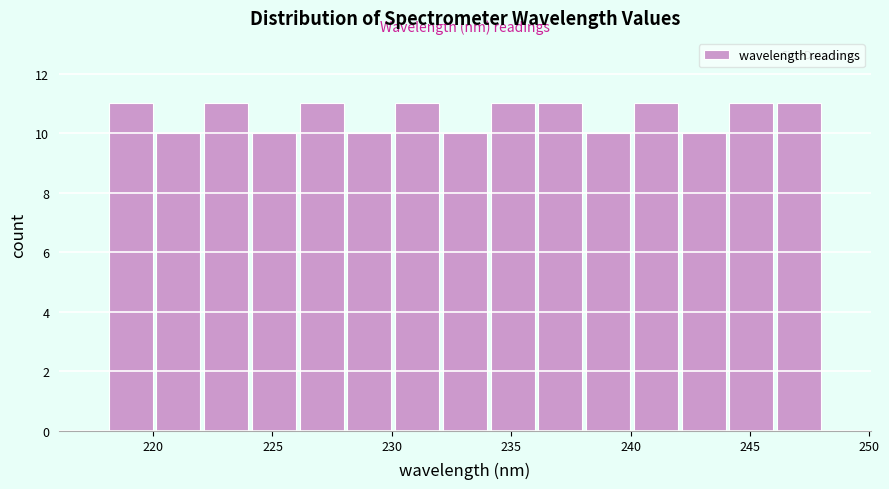

Reading left to right, transcribe this chart: for each bar, give the range it covers on the x-axis and its height. Neither the bar edges nor the heights are printed on the chart, so give them approximately, as read against the axes.

218 to 220: 11
220 to 222: 10
222 to 224: 11
224 to 226: 10
226 to 228: 11
228 to 230: 10
230 to 232: 11
232 to 234: 10
234 to 236: 11
236 to 238: 11
238 to 240: 10
240 to 242: 11
242 to 244: 10
244 to 246: 11
246 to 248: 11